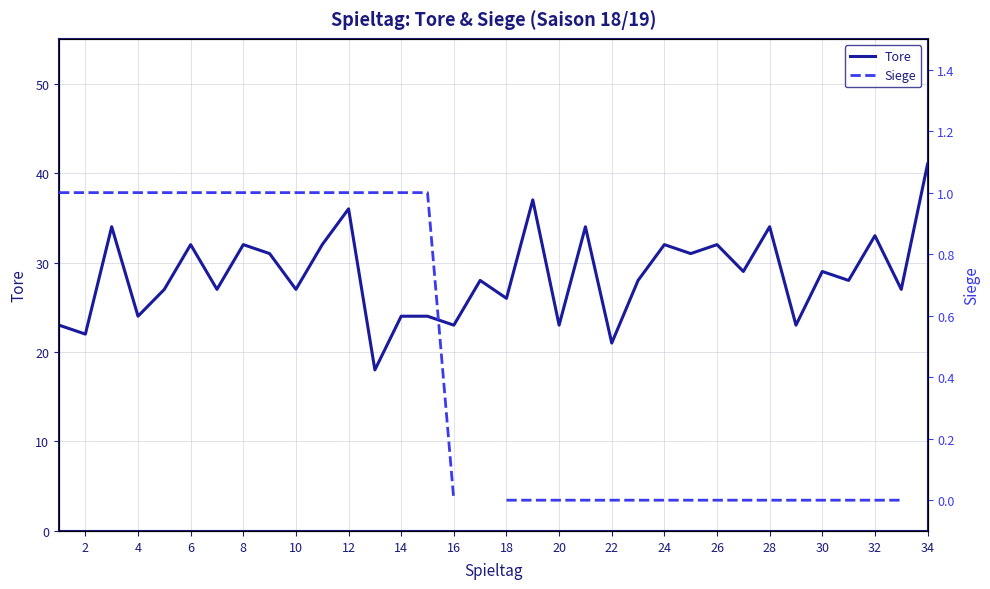

The value of Tore at 34 is 17. True or false?

False